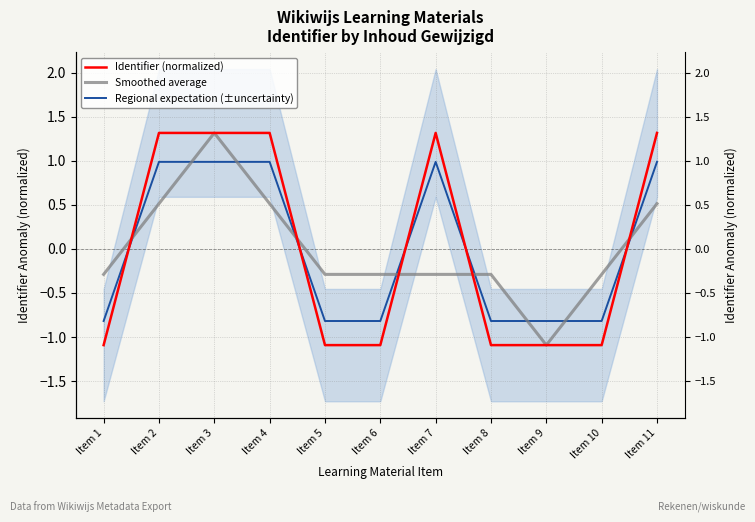

What is the difference between the Regional expectation (±uncertainty) values at Item 6 and Item 11?

1.8